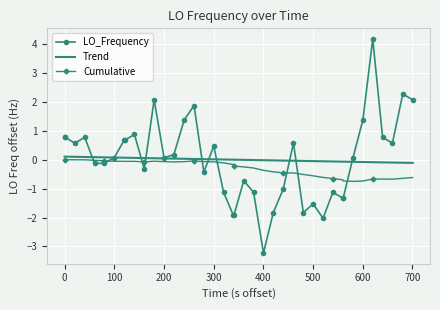

How many series are shown in this chart?

3